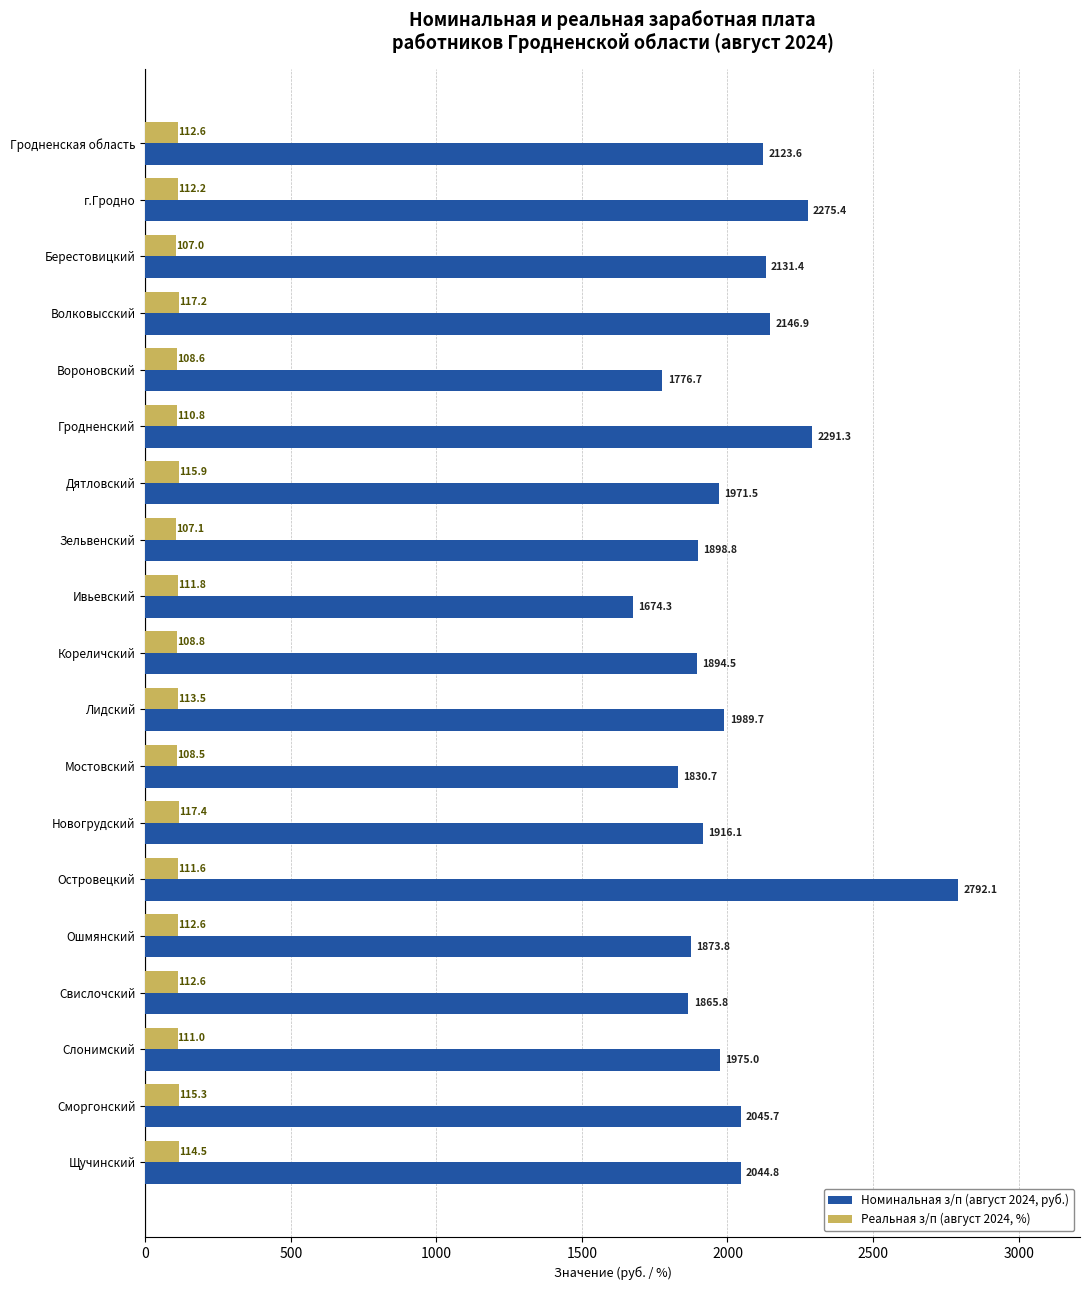

Where is Номинальная з/п (август 2024, руб.) nearest to the value 2233?

г.Гродно